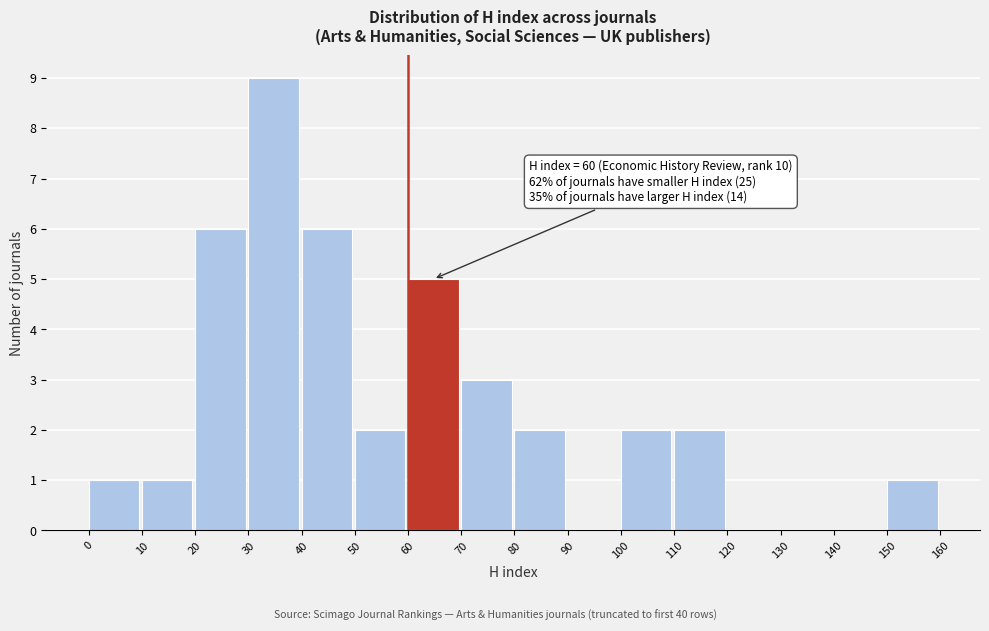

Over which range of the x-axis is the bar tallest?

30 to 40